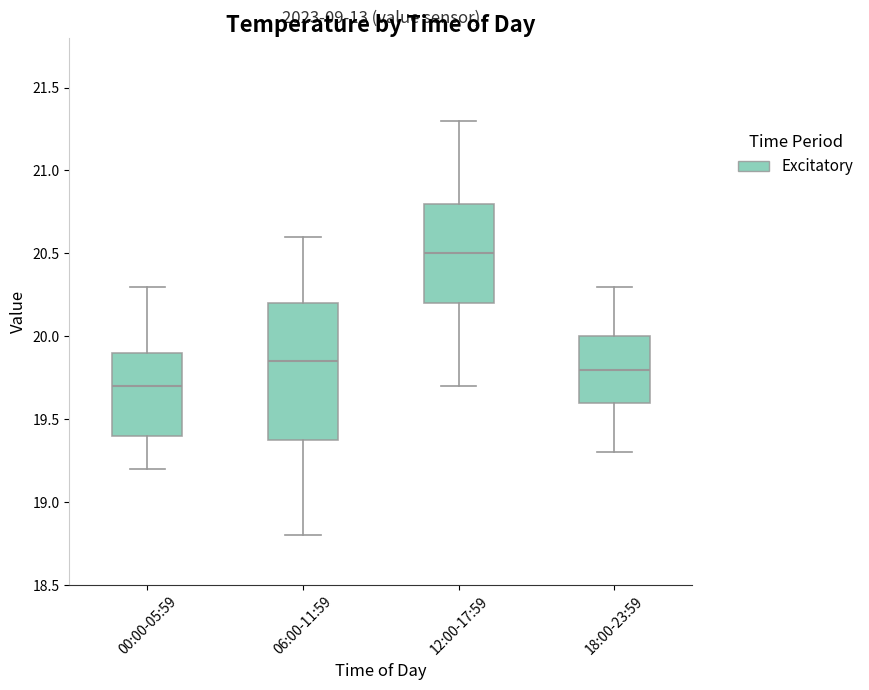

Which box has the lowest median line?

00:00-05:59